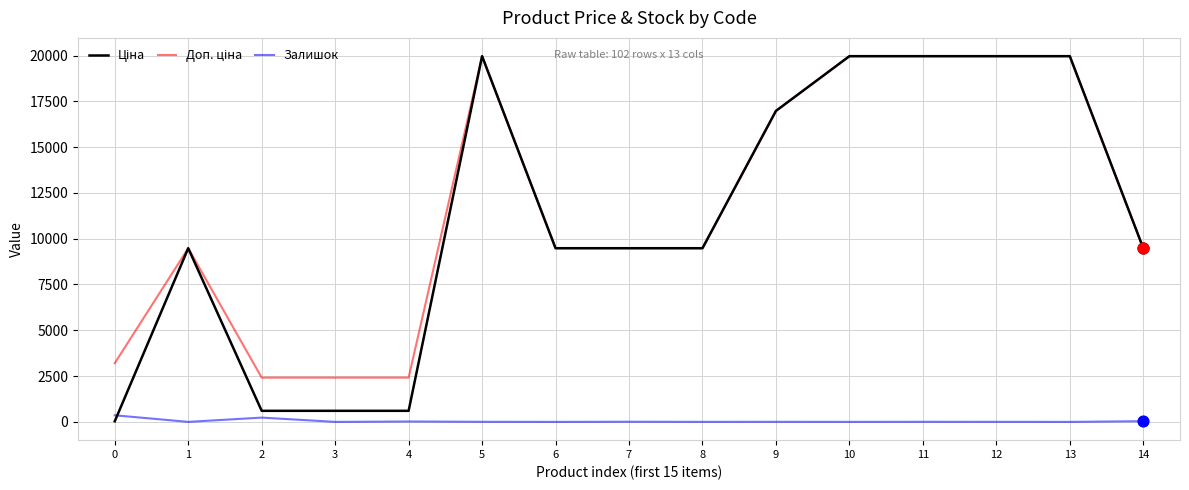

What is the total value across all series at 1?

18960.1